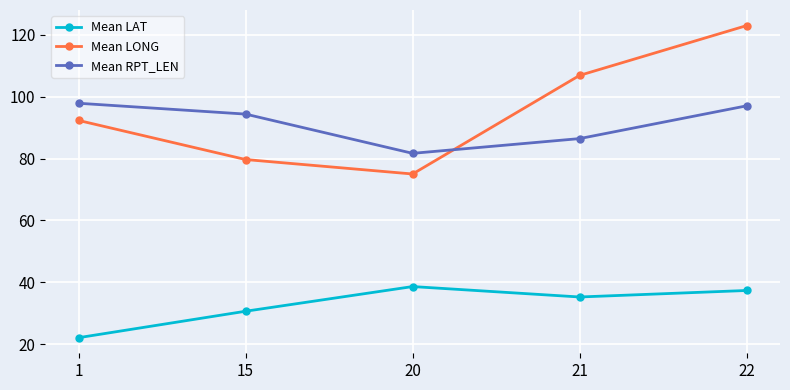

What is the value of the Mean LAT point at the 2nd from the left?

30.7